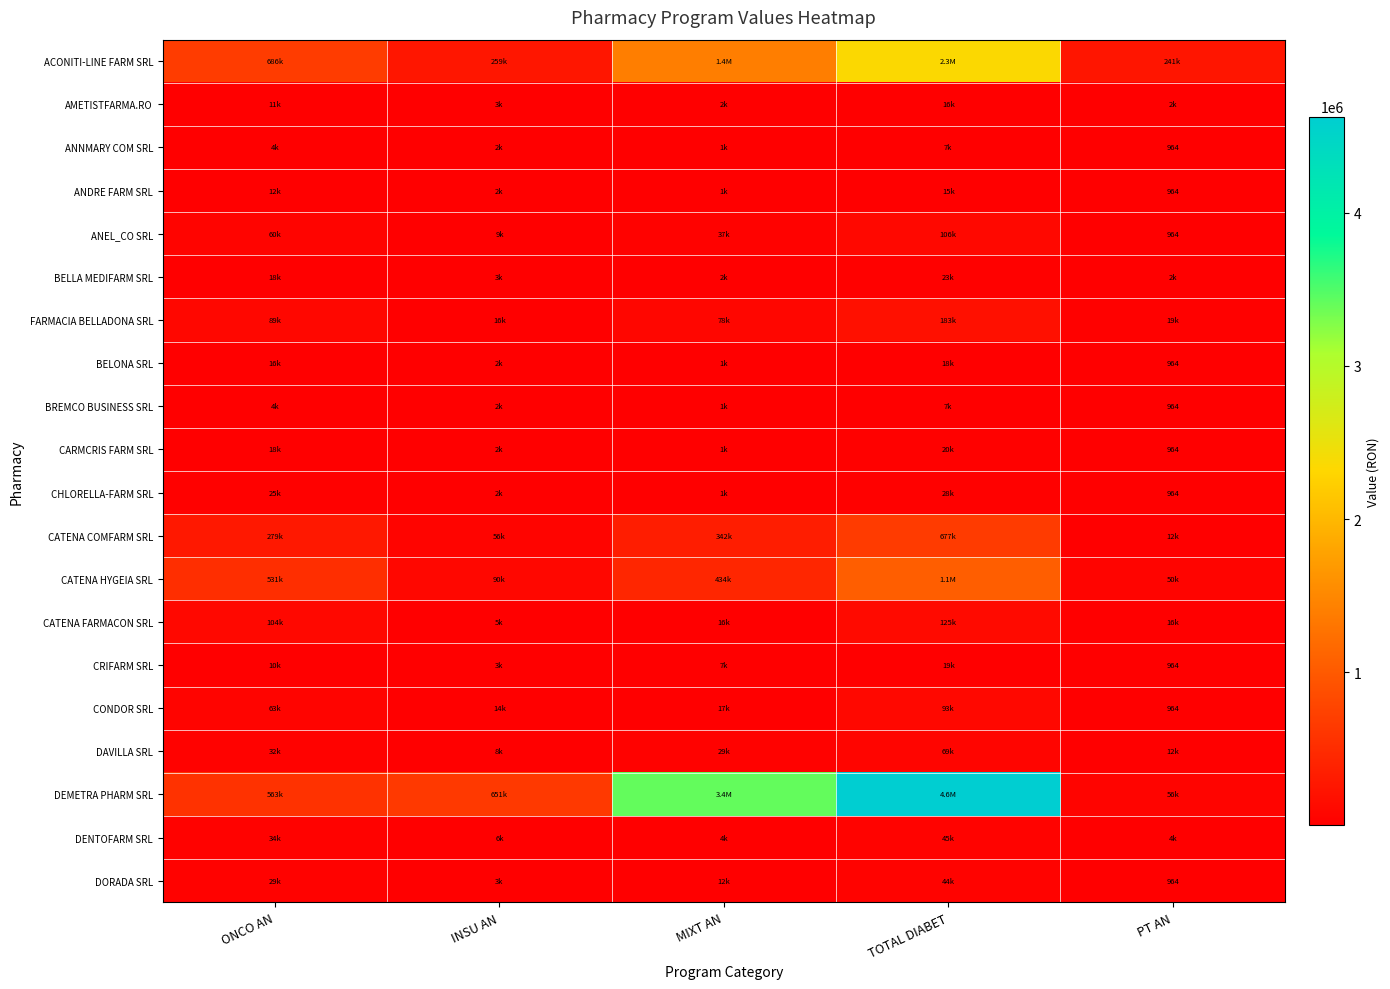

Rank the series at MIXT AN from lowest to highest value.

ANNMARY COM SRL, ANDRE FARM SRL, BELONA SRL, BREMCO BUSINESS SRL, CARMCRIS FARM SRL, CHLORELLA-FARM SRL, AMETISTFARMA.RO, BELLA MEDIFARM SRL, DENTOFARM SRL, CRIFARM SRL, DORADA SRL, CATENA FARMACON SRL, CONDOR SRL, DAVILLA SRL, ANEL_CO SRL, FARMACIA BELLADONA SRL, CATENA COMFARM SRL, CATENA HYGEIA SRL, ACONITI-LINE FARM SRL, DEMETRA PHARM SRL